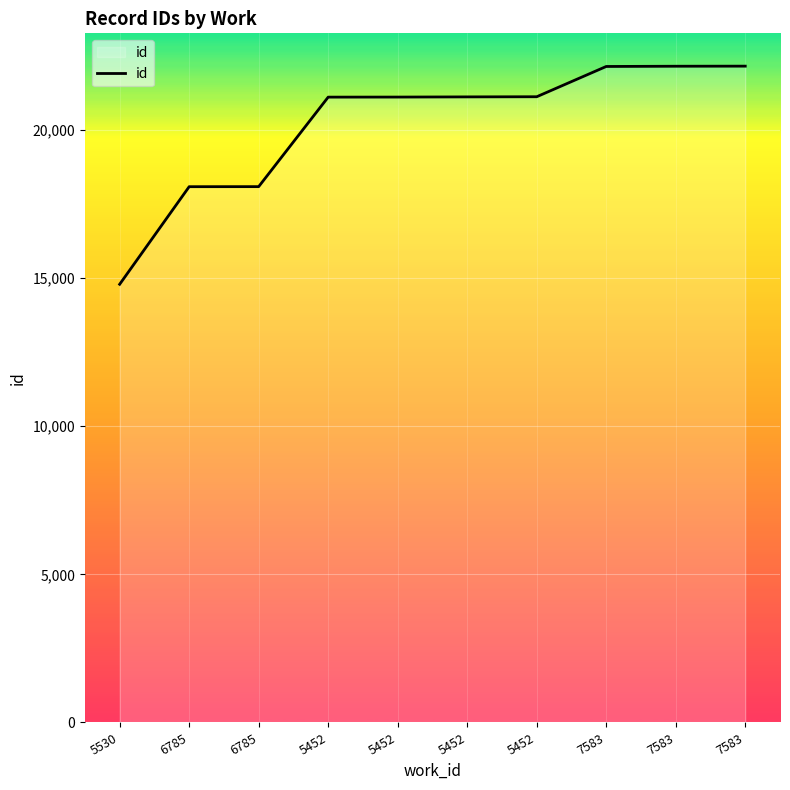

How many lines are shown in the chart?

1